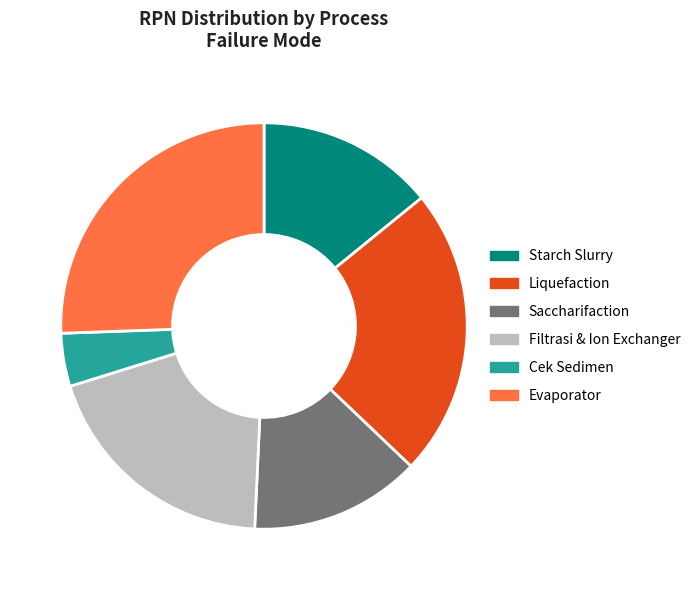

What is the smallest slice in the pie chart?

Cek Sedimen